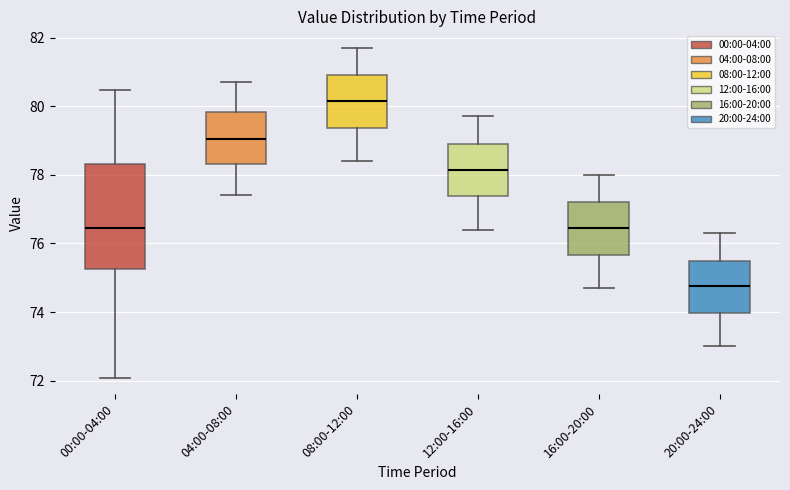

Reading left to right, transcribe this box plot: for each box, give where its median line is, the range the box spans, and where its two whiskers end, as read against the y-axis. The values are not printed on the chart, so give them approximately, as read against the axis.

00:00-04:00: median 76.4, box 75.2 to 78.4, whiskers 72.0 to 80.4
04:00-08:00: median 79.0, box 78.4 to 79.8, whiskers 77.4 to 80.8
08:00-12:00: median 80.2, box 79.4 to 81.0, whiskers 78.4 to 81.8
12:00-16:00: median 78.2, box 77.4 to 79.0, whiskers 76.4 to 79.8
16:00-20:00: median 76.4, box 75.6 to 77.2, whiskers 74.8 to 78.0
20:00-24:00: median 74.8, box 74.0 to 75.6, whiskers 73.0 to 76.4